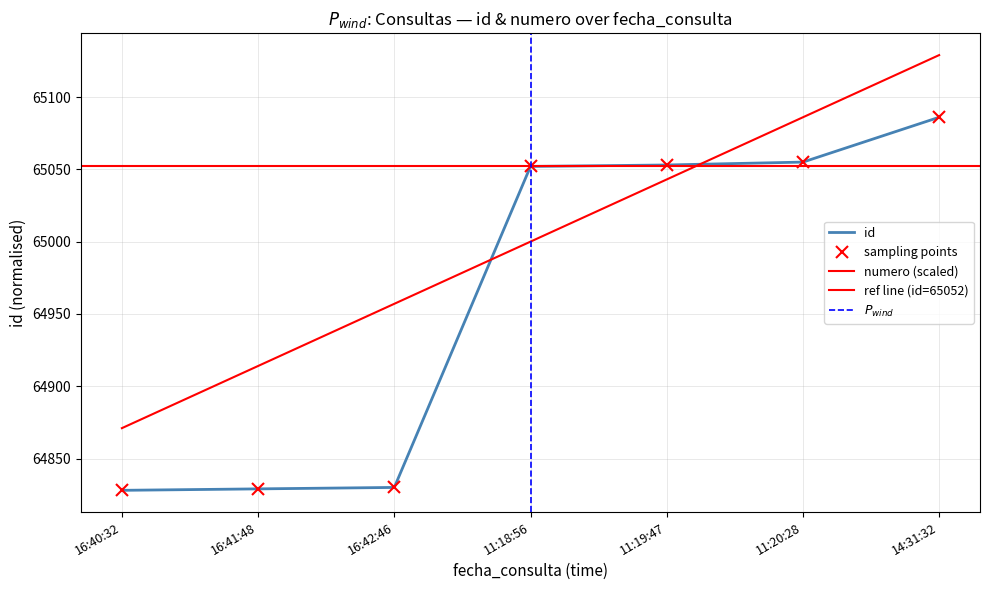

After their last crossing, which series has the higher values: id or numero?

numero